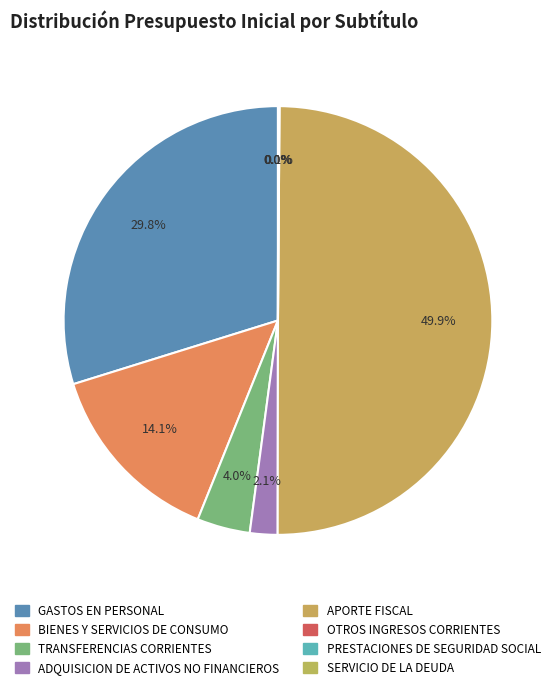

Is there any slice that represents more than half of the pie?

No